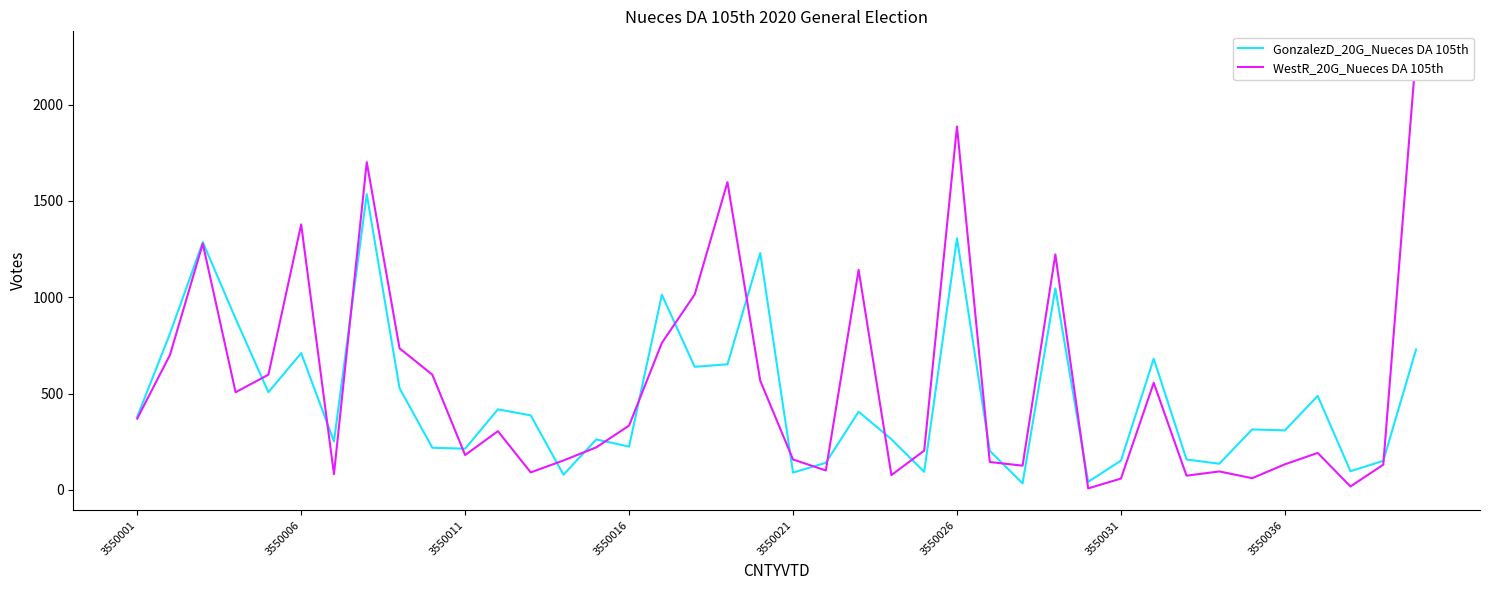

What is the minimum value shown in the chart?

8